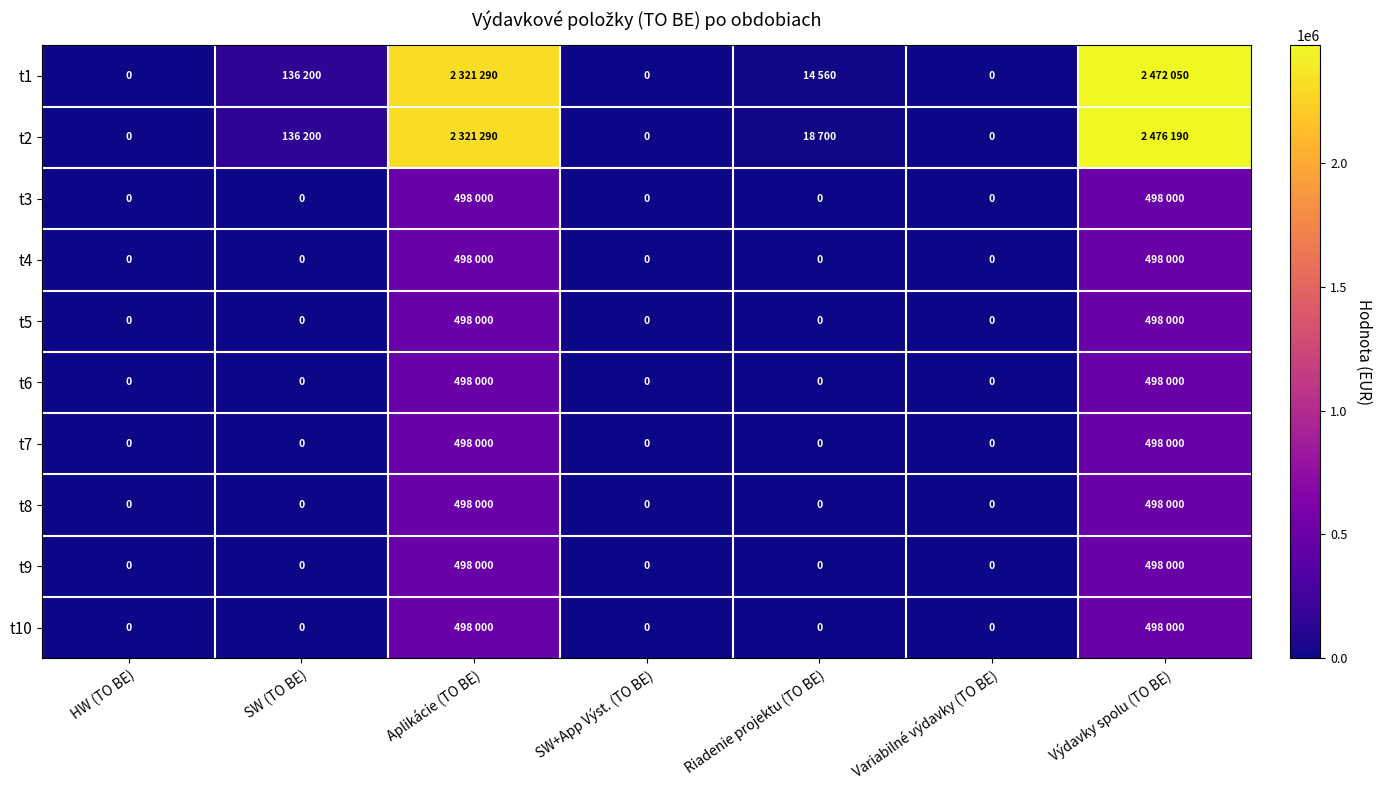

Rank the series by their maximum value, from highest to lowest.

t2, t1, t3, t4, t5, t6, t7, t8, t9, t10